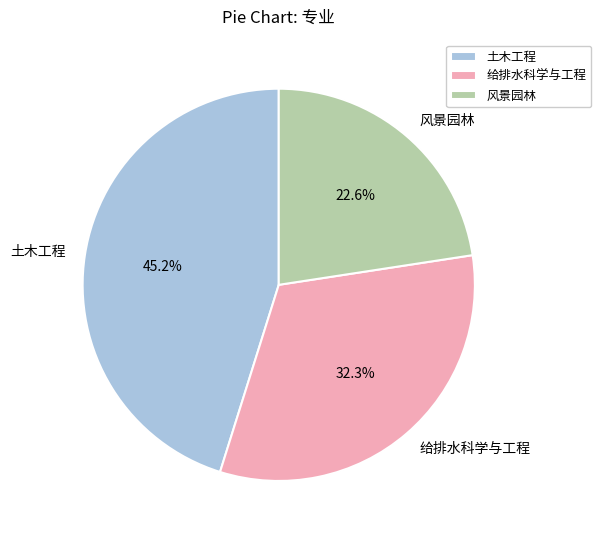

Is there a majority slice in this chart?

No